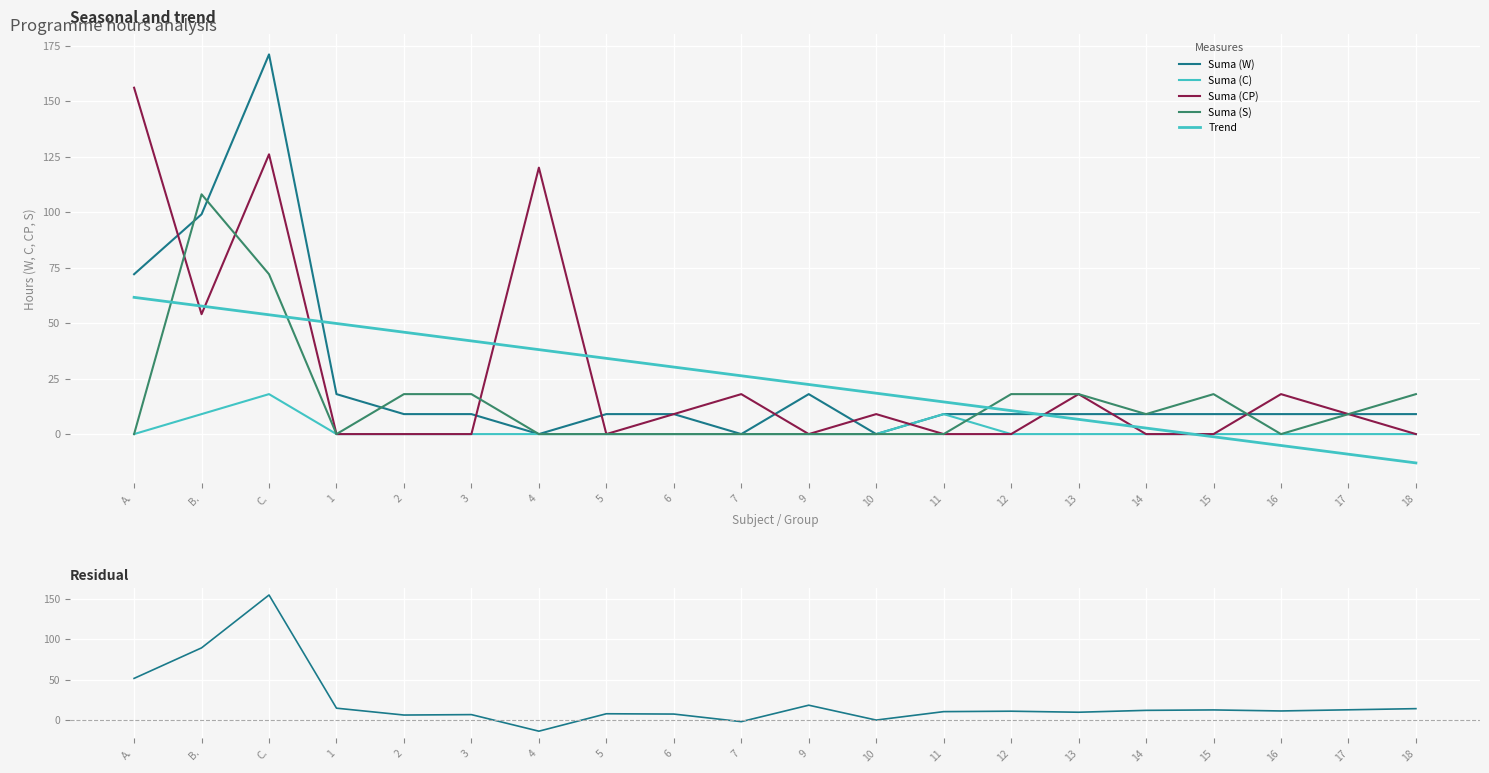

Reading right to left, list all the values displayed in this chart.

Suma (W): 9.0	9.0	9.0	9.0	9.0	9.0	9.0	9.0	0.0	18.0	0.0	9.0	9.0	0.0	9.0	9.0	18.0	171.0	99.0	72.0
Suma (C): 0.0	0.0	0.0	0.0	0.0	0.0	0.0	9.0	0.0	0.0	0.0	0.0	0.0	0.0	0.0	0.0	0.0	18.0	9.0	0.0
Suma (CP): 0.0	9.0	18.0	0.0	0.0	18.0	0.0	0.0	9.0	0.0	18.0	9.0	0.0	120.0	0.0	0.0	0.0	126.0	54.0	156.0
Suma (S): 18.0	9.0	0.0	18.0	9.0	18.0	18.0	0.0	0.0	0.0	0.0	0.0	0.0	0.0	18.0	18.0	0.0	72.0	108.0	0.0
Trend: -13.0	-9.1	-5.1	-1.2	2.7	6.6	10.6	14.5	18.4	22.3	26.3	30.2	34.1	38.0	42.0	45.9	49.8	53.7	57.7	61.6
Residual: 14.0	12.6	11.1	12.4	11.9	9.6	10.8	10.3	-0.1	18.3	-2.1	7.3	7.7	-13.8	6.6	6.1	14.6	154.5	89.1	51.4